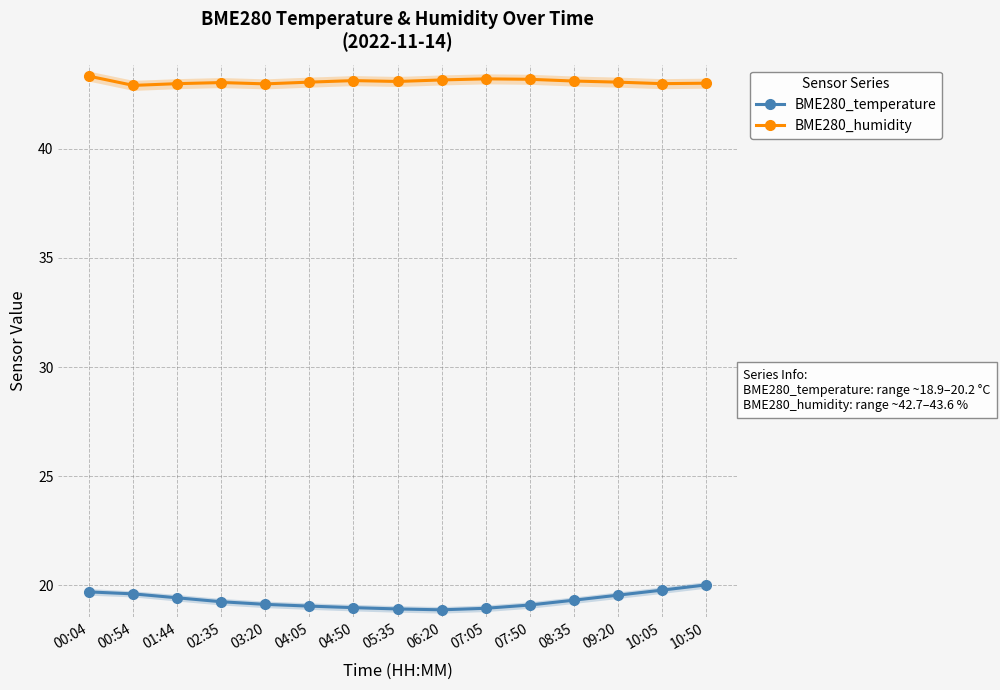

Reading left to right, transcribe all the data shown in this chart.

BME280_temperature: 19.7	19.6	19.4	19.2	19.1	19.1	19.0	18.9	18.9	18.9	19.1	19.3	19.6	19.8	20.0
BME280_humidity: 43.3	42.9	43.0	43.0	43.0	43.0	43.1	43.1	43.1	43.2	43.2	43.1	43.0	43.0	43.0